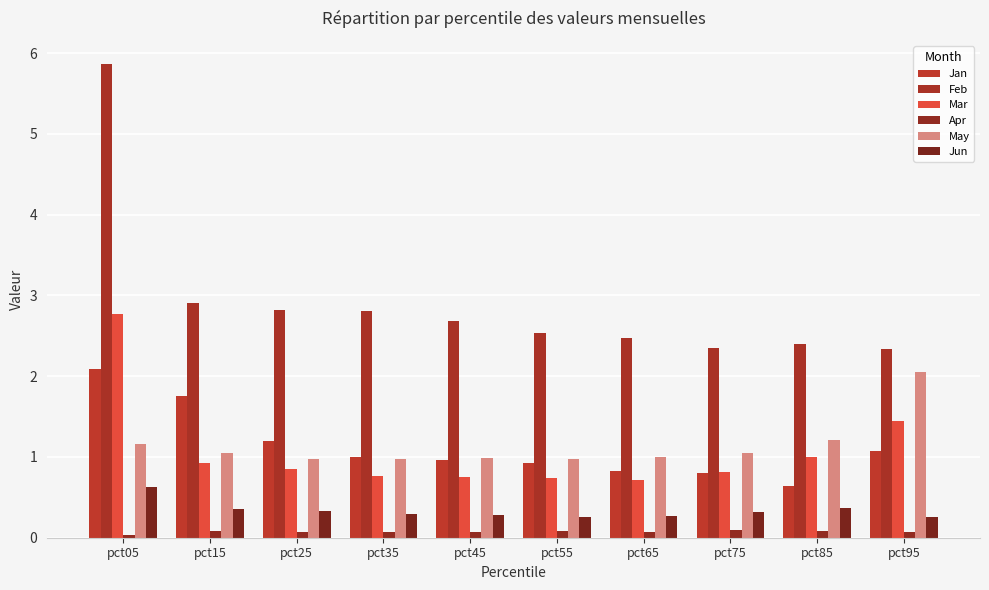

How many bars are there in each group?

6